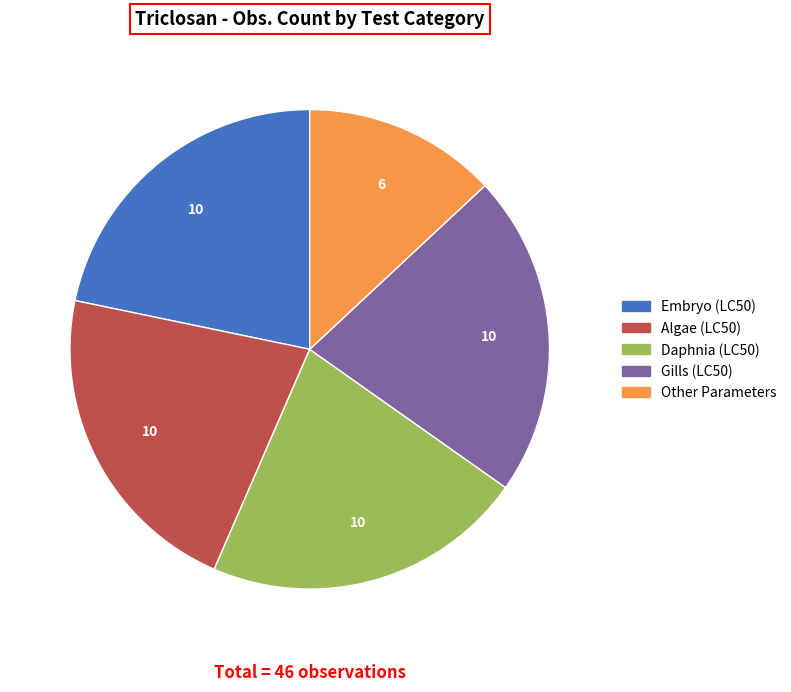

Which category has the smallest portion of the pie?

Other